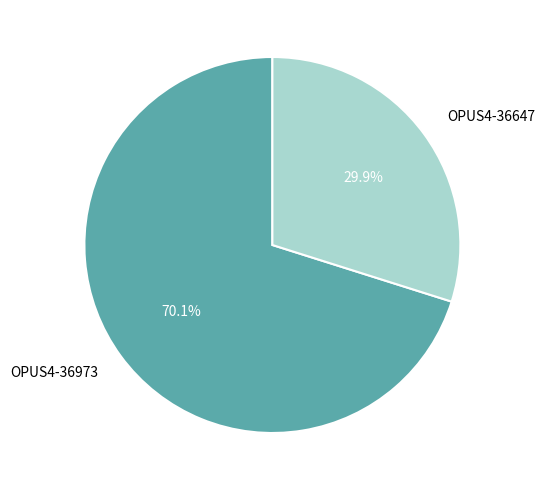

Which category has the smallest portion of the pie?

OPUS4-36647